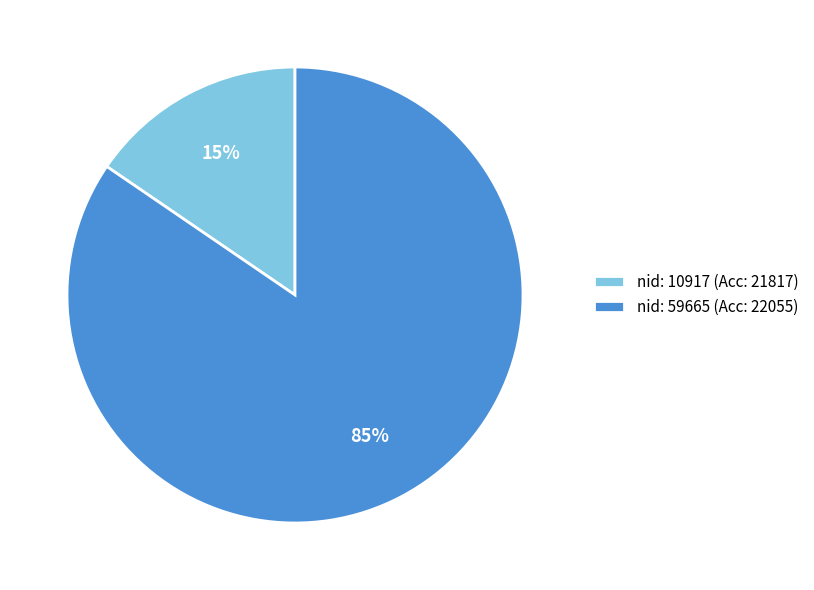

To the nearest percent, what percentage of the pie is nid: 10917 (Acc: 21817)?

15%